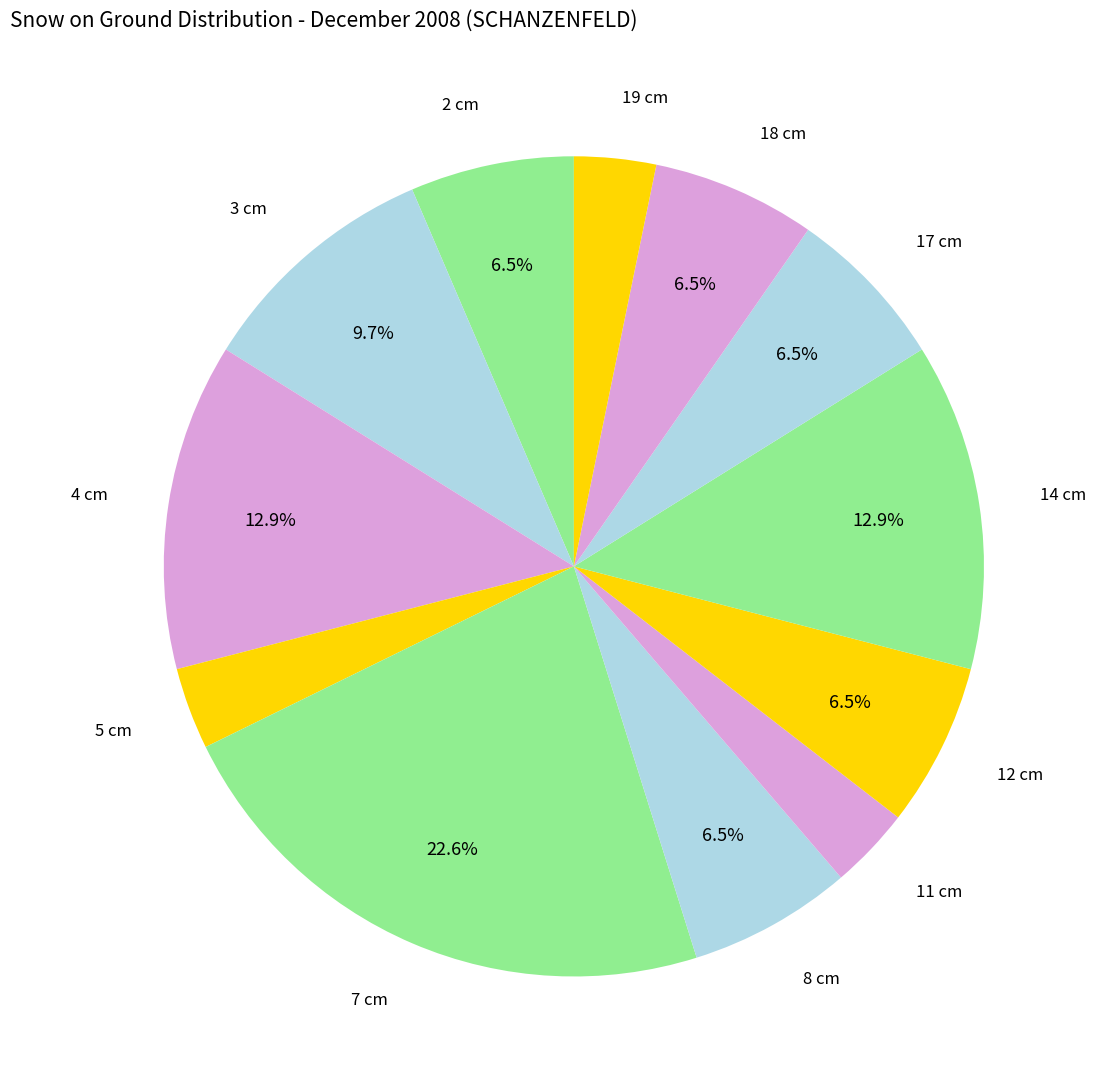

What is the ratio of the value at 8 cm to the value at 14 cm?

0.5